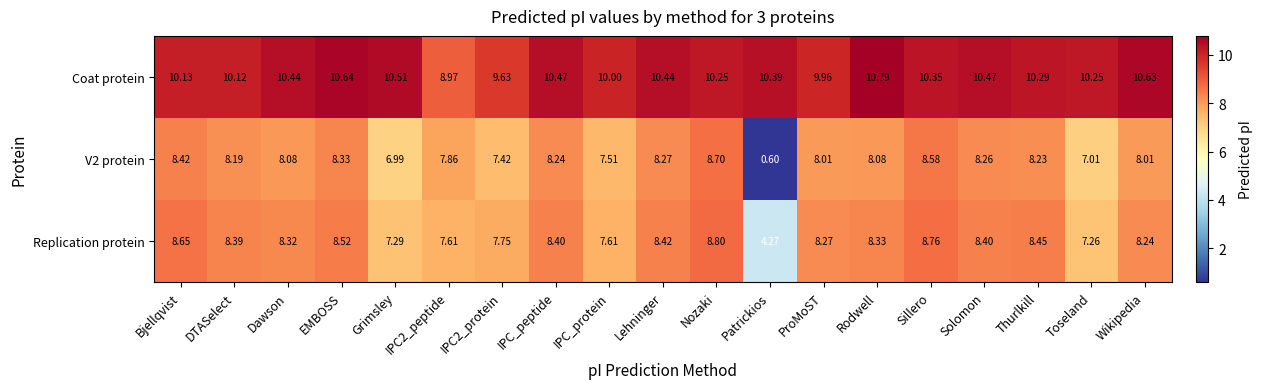

What is the difference between the highest and lowest values at Lehninger?

2.2